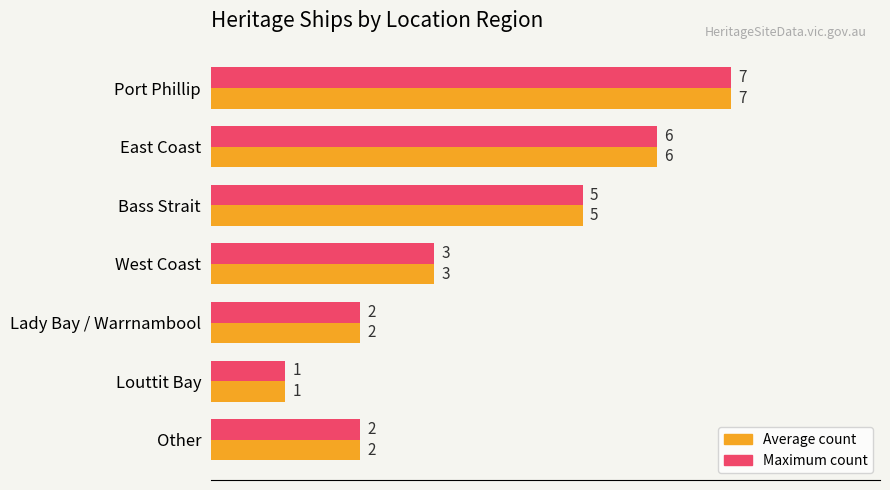

At which category is the sum across all series the highest?

Port Phillip